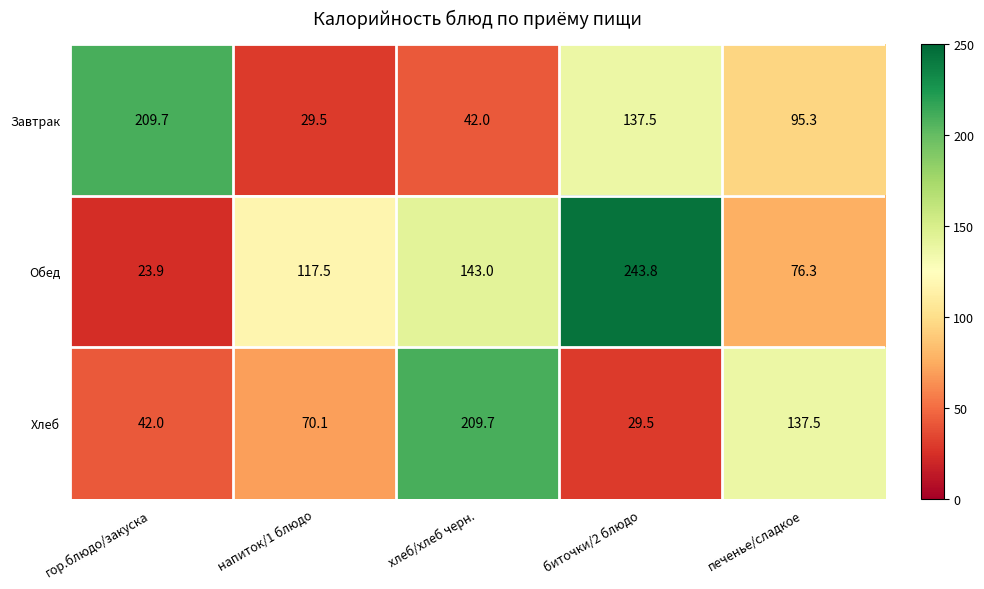

What is the difference between the highest and lowest values at печенье/сладкое?

61.2